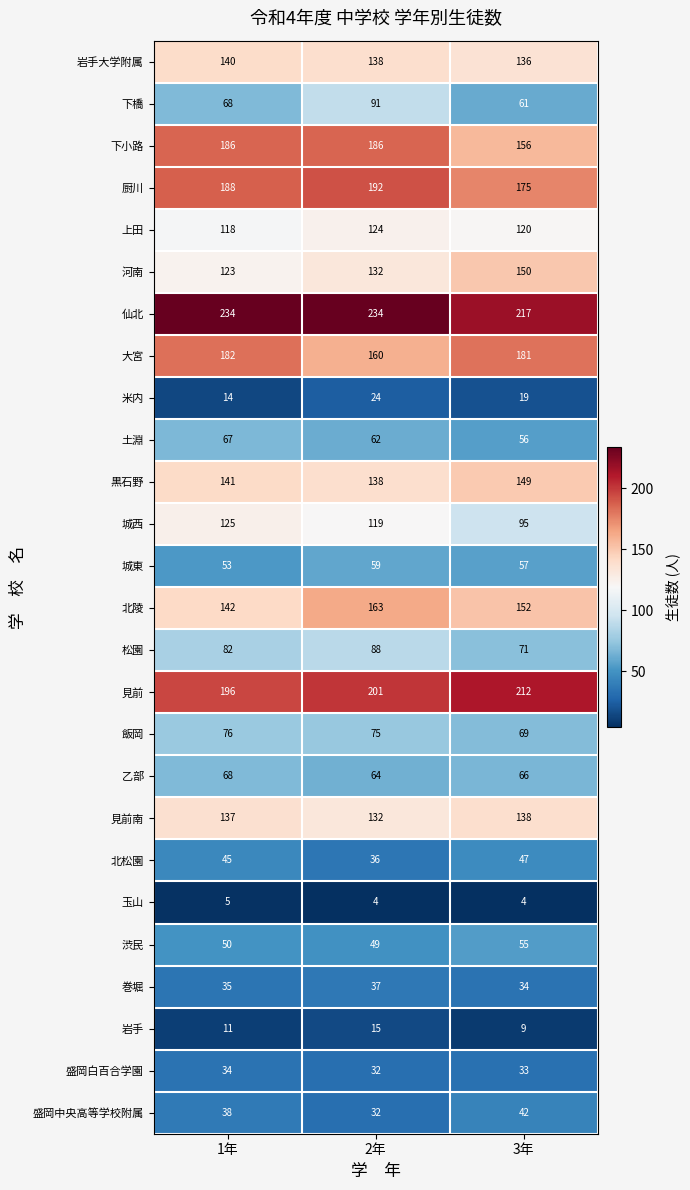

Count the number of categories in the chart.

3